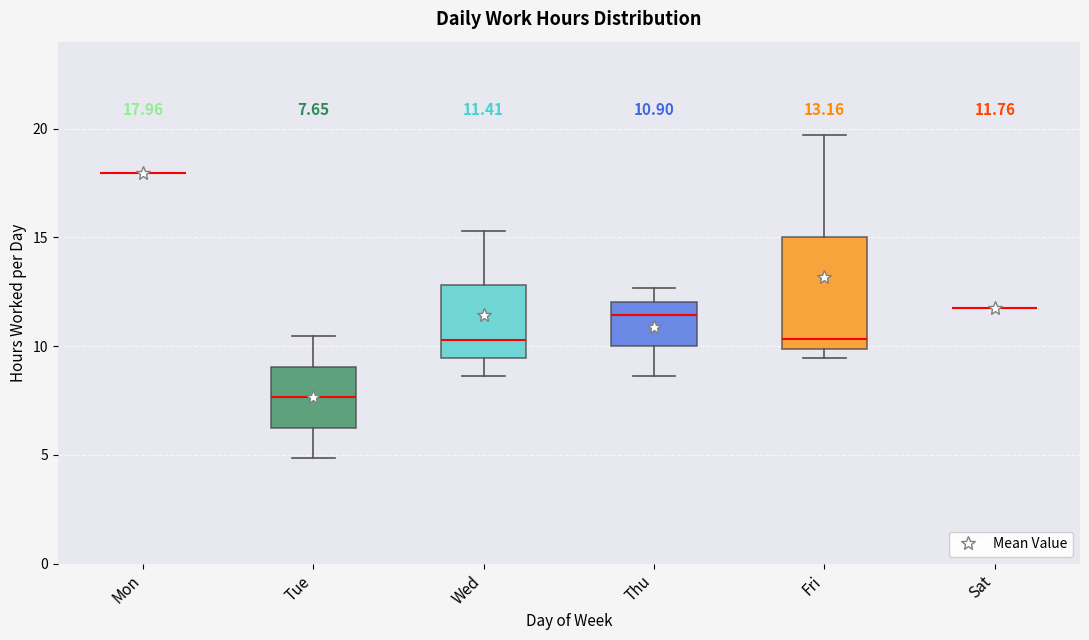

Which box is the tallest, from its lower edge to its upper edge?

Fri